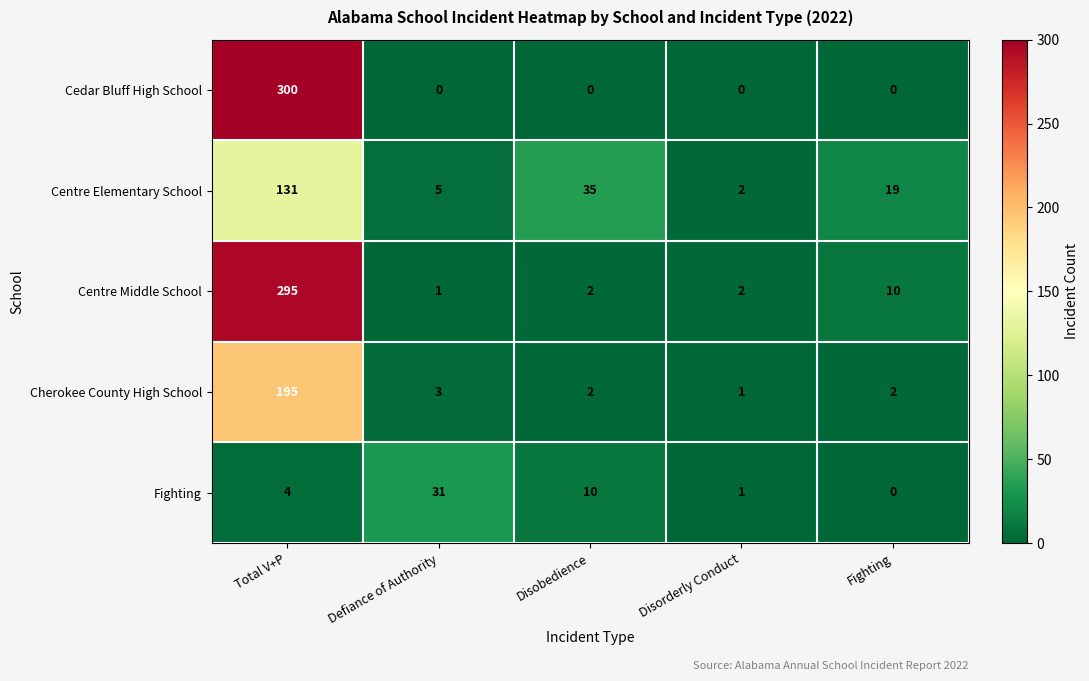

Which series has the widest spread of values?

Cedar Bluff High School